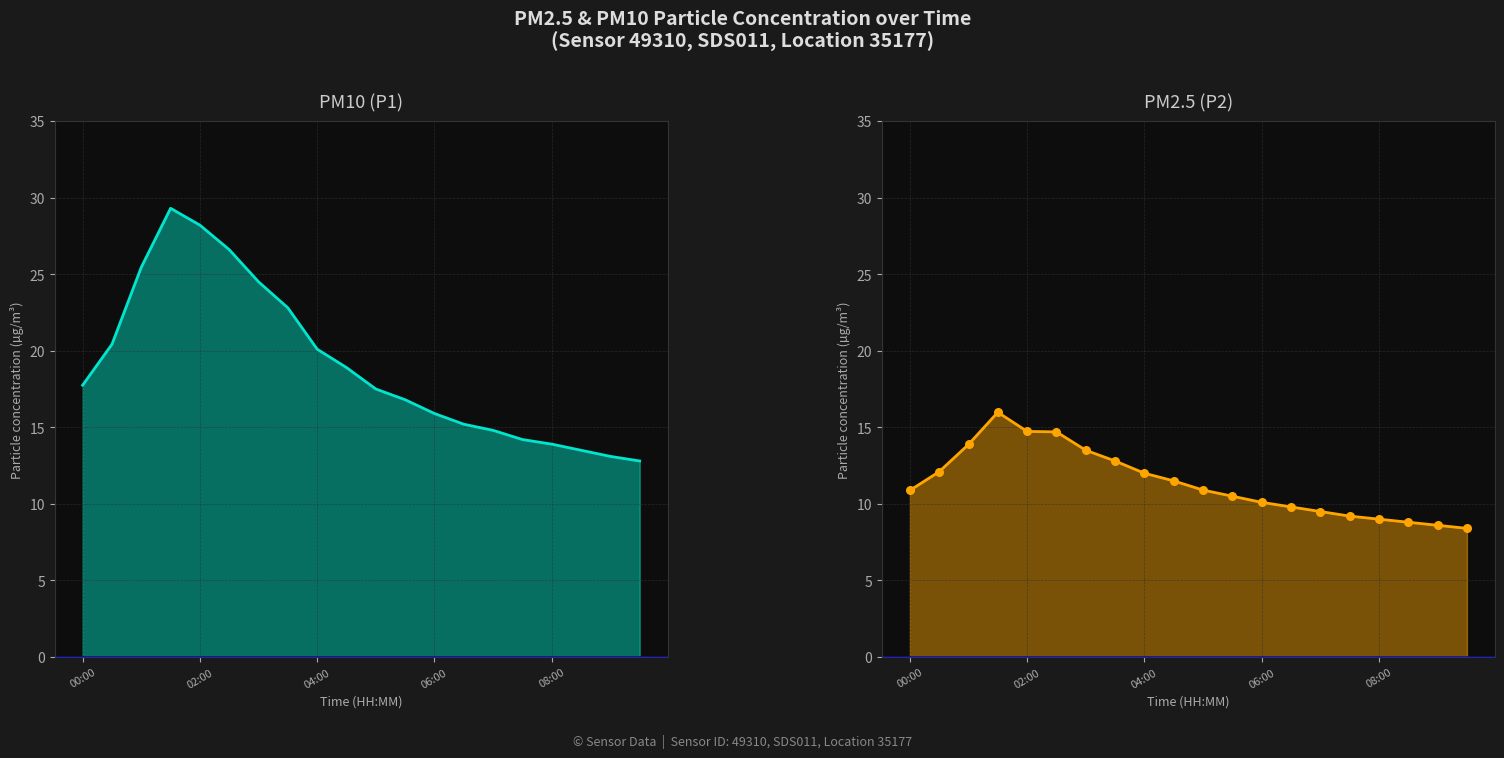

Which series has the largest total across all categories?

P1